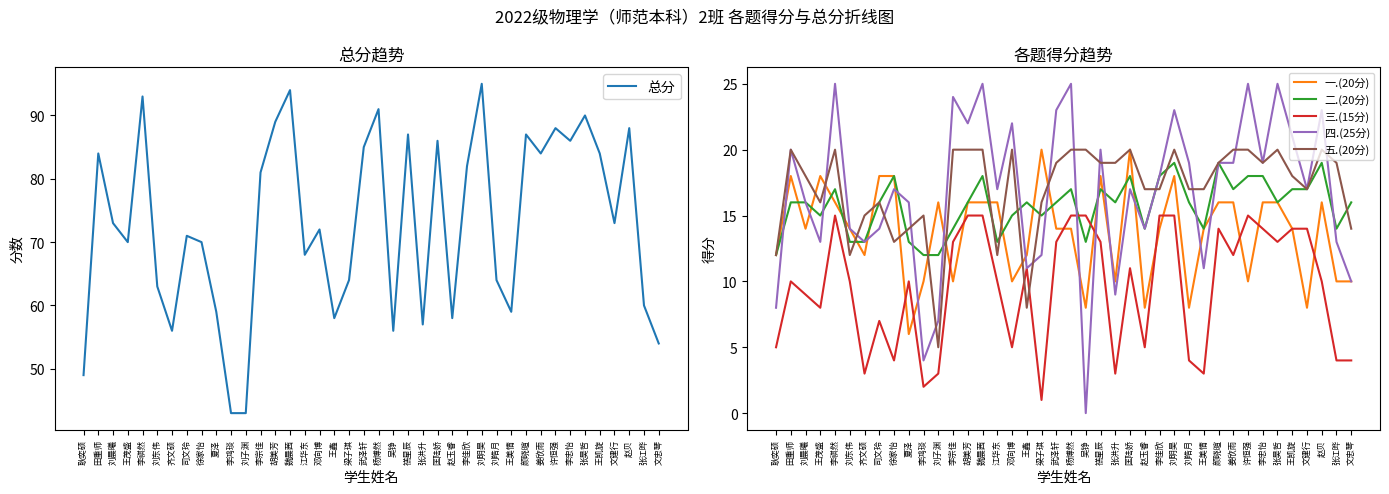

What is the lowest value of the 一.(20分) series?

6